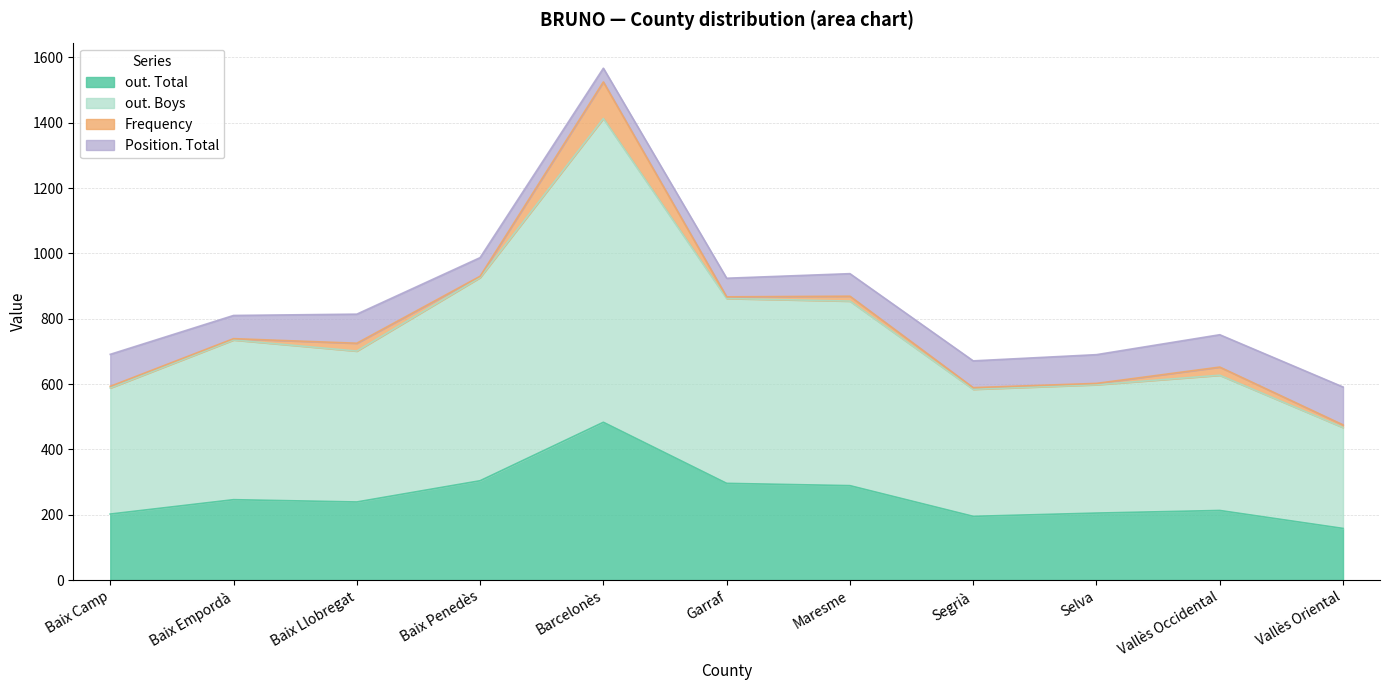

Rank the categories by out. Total value from lowest to highest.

Vallès Oriental, Segrià, Baix Camp, Selva, Vallès Occidental, Baix Llobregat, Baix Empordà, Maresme, Garraf, Baix Penedès, Barcelonès